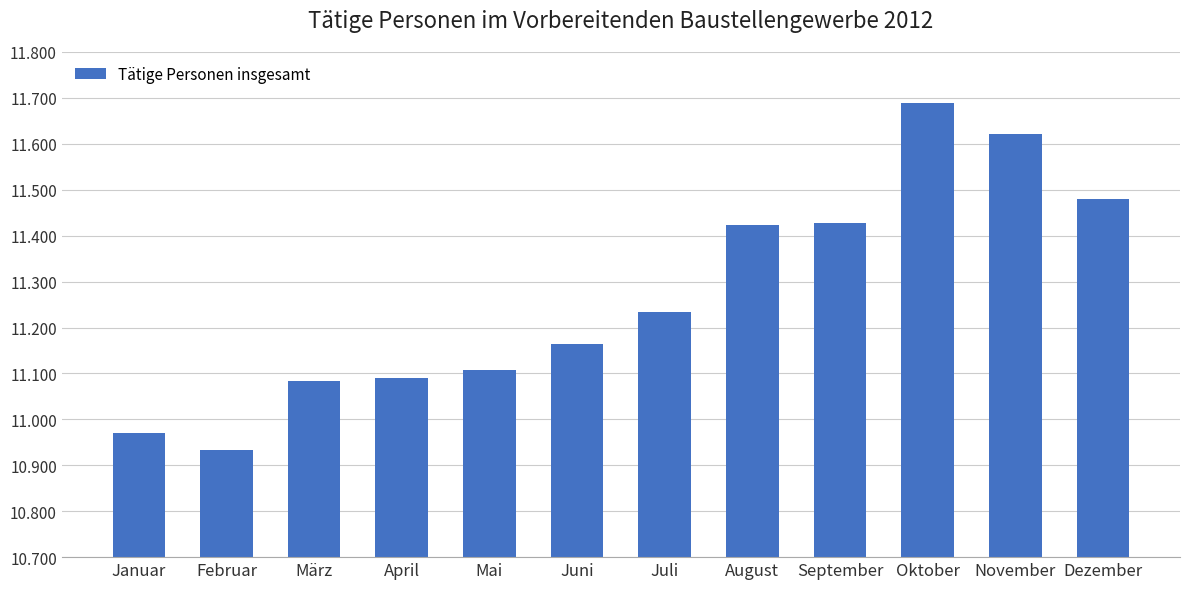

Between April and September, which is larger?

September